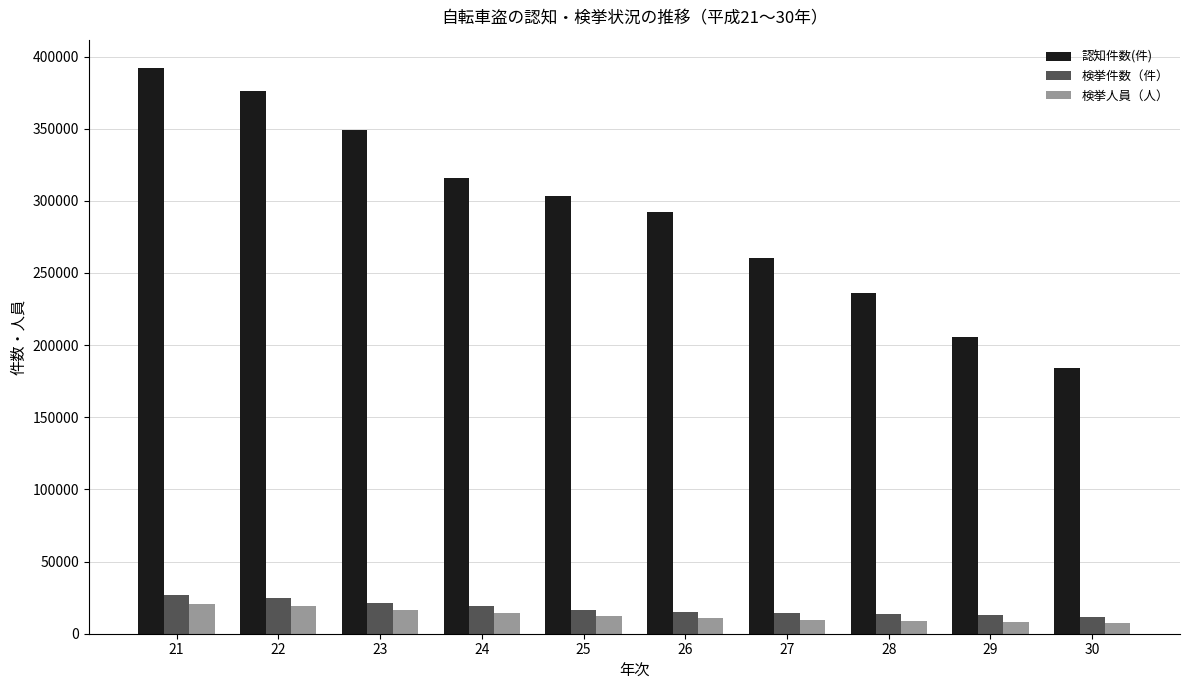

What is the maximum value for 検挙件数（件）?

26747